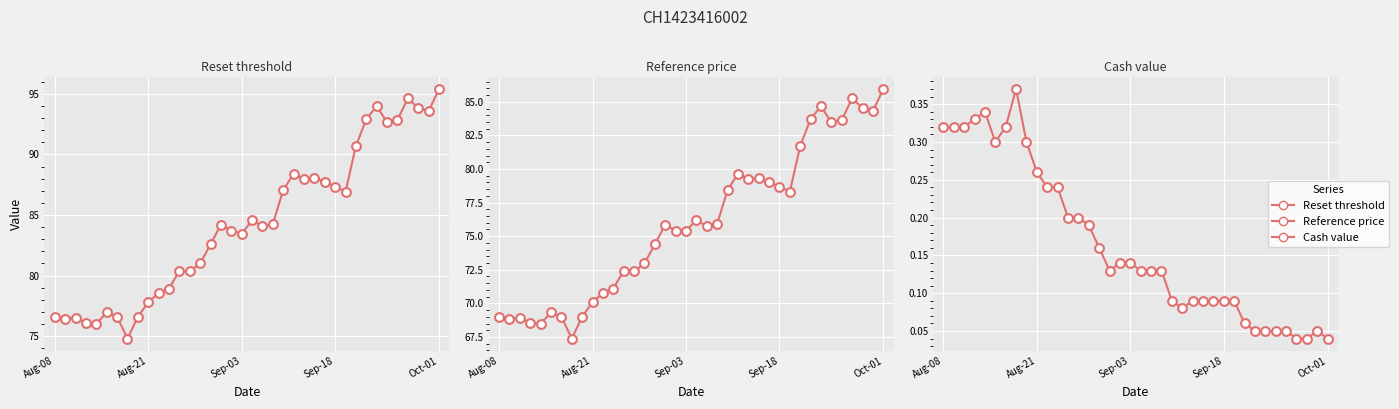

Is the value of Reset threshold at 31 greater than the value of Reference price at 32?

Yes